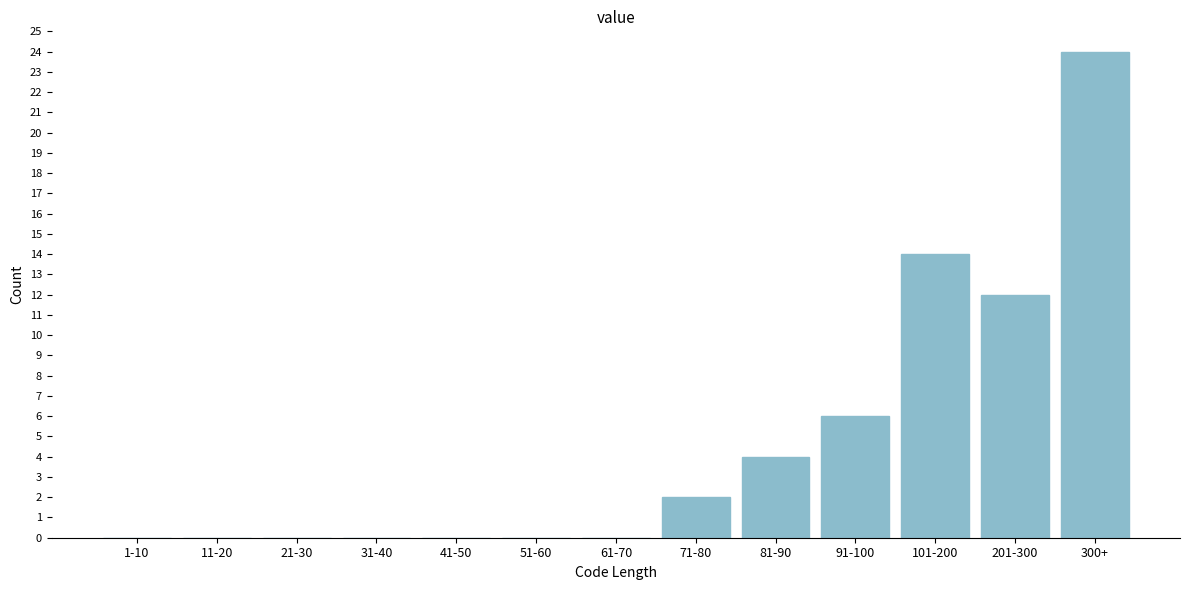

Reading left to right, what are all the values shown in this chart?

1-10=0	11-20=0	21-30=0	31-40=0	41-50=0	51-60=0	61-70=0	71-80=2	81-90=4	91-100=6	101-200=14	201-300=12	300+=24